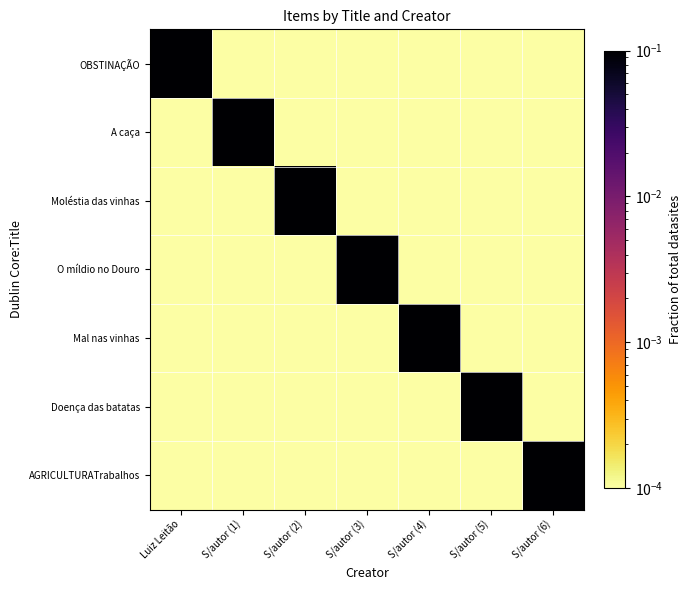

What is the total value across all series at S/autor (4)?

1.0